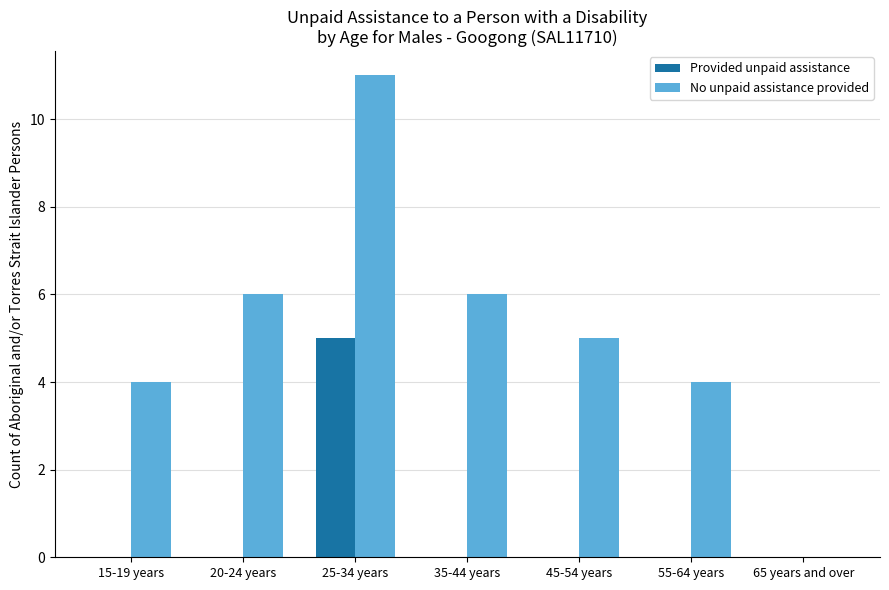

Is the value of Provided unpaid assistance at 20-24 years greater than the value of No unpaid assistance provided at 25-34 years?

No